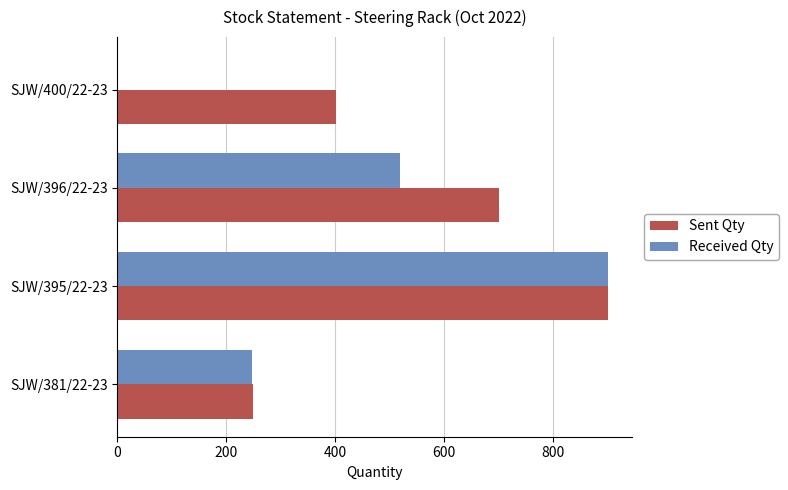

Which series has the largest total across all categories?

Sent Qty